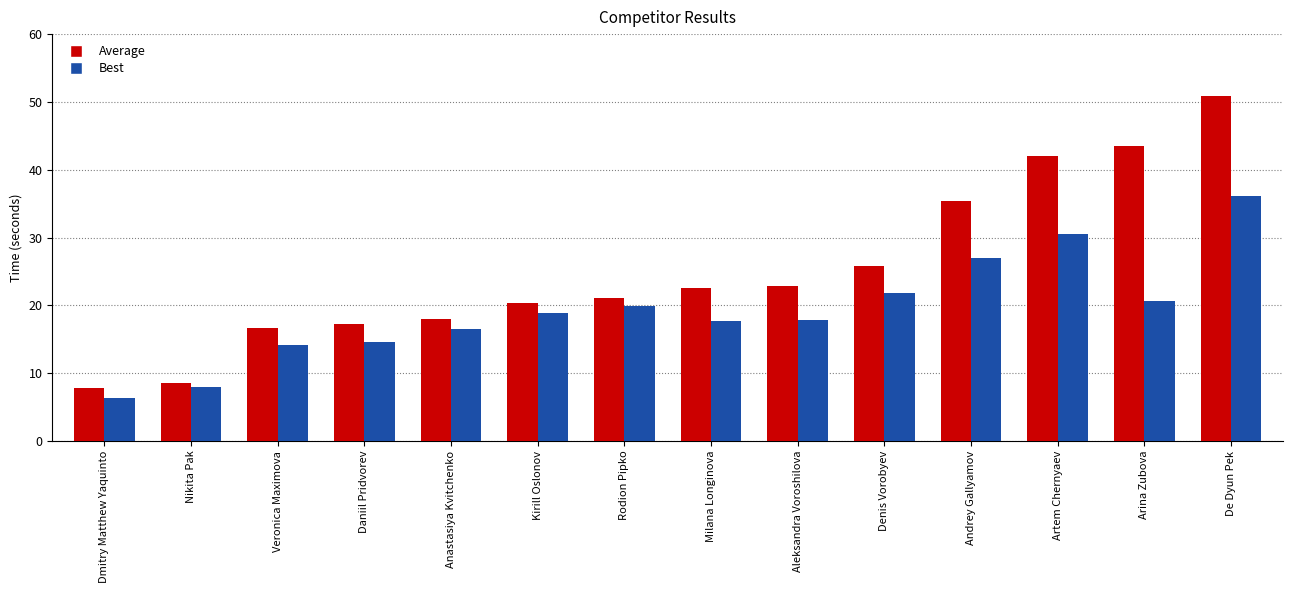

Rank the series by their maximum value, from lowest to highest.

Best, Average